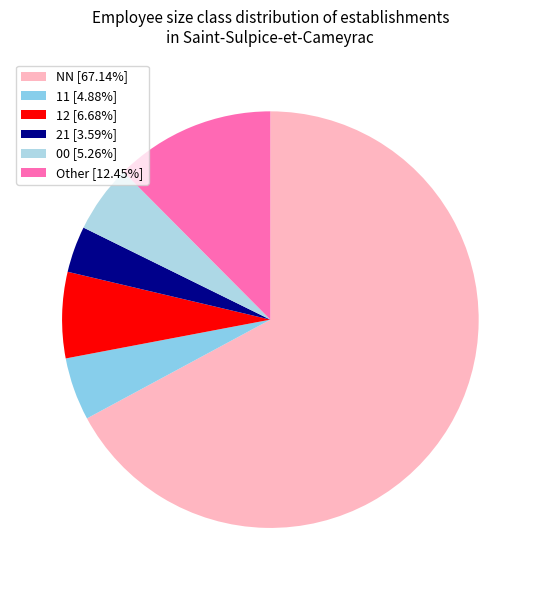

To the nearest percent, what is the difference between the largest and smallest slice percentages?

64%